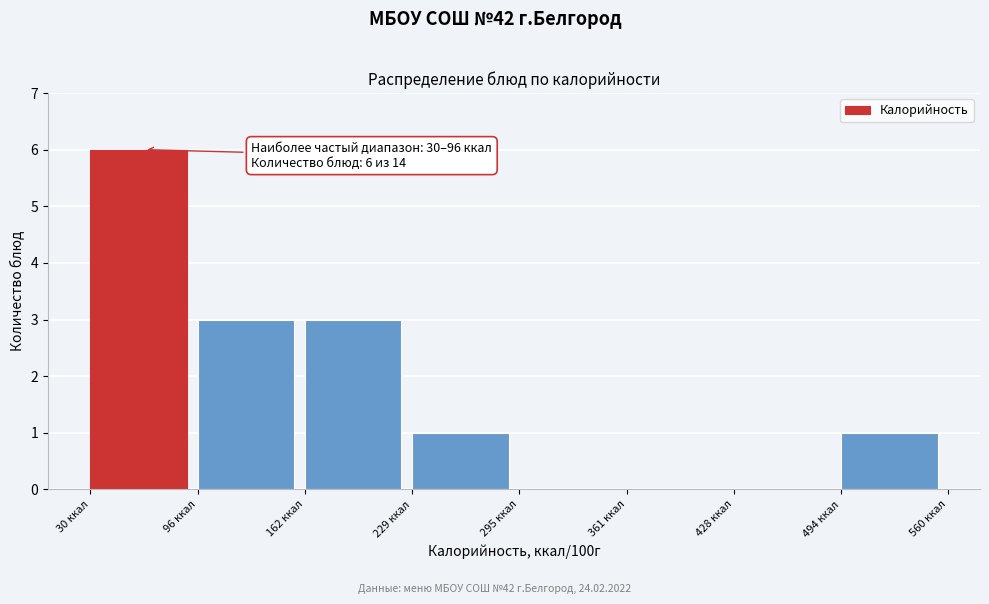

Over which range of the x-axis is the bar tallest?

30 to 100